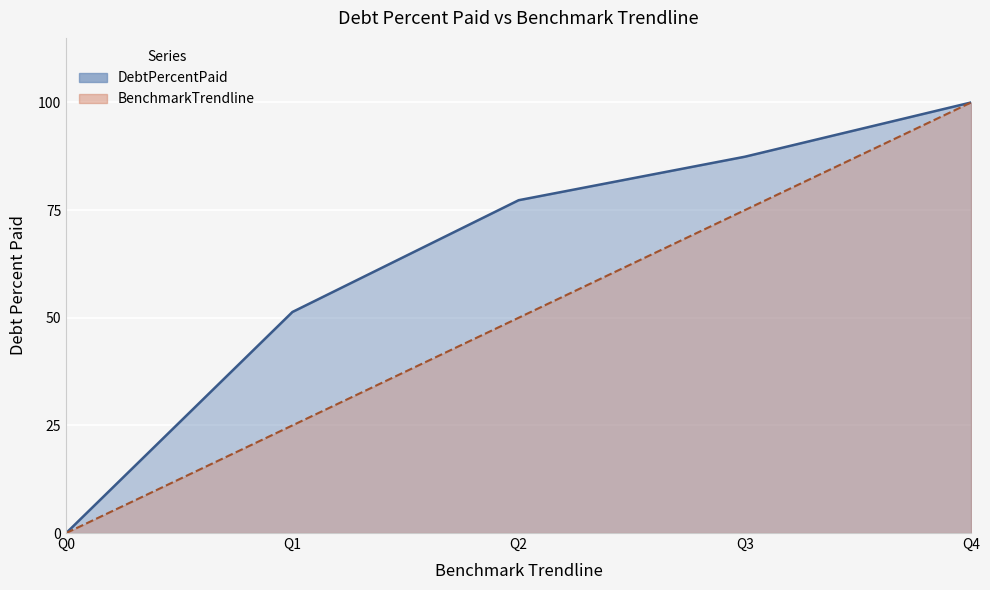

At Q2, list the series in order from largest to smallest.

DebtPercentPaid, BenchmarkTrendline